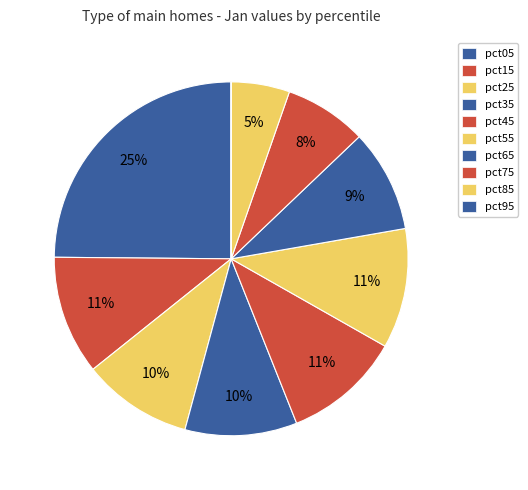

To the nearest percent, what is the difference between the pct15 and pct05 slice percentages?

14%